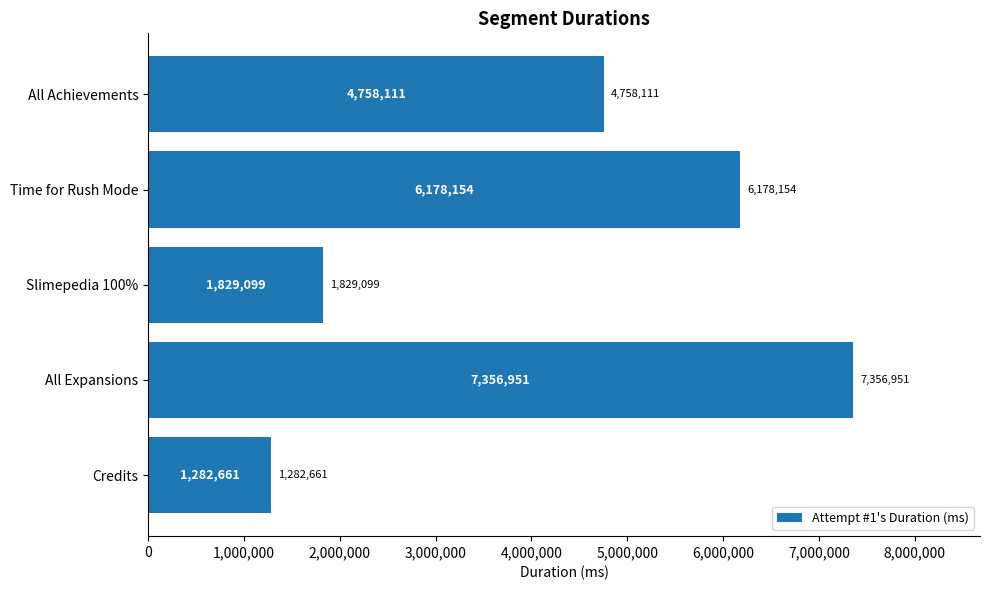

Reading bottom to top, list all the values displayed in this chart.

Credits=1282661	All Expansions=7356951	Slimepedia 100%=1829099	Time for Rush Mode=6178154	All Achievements=4758111